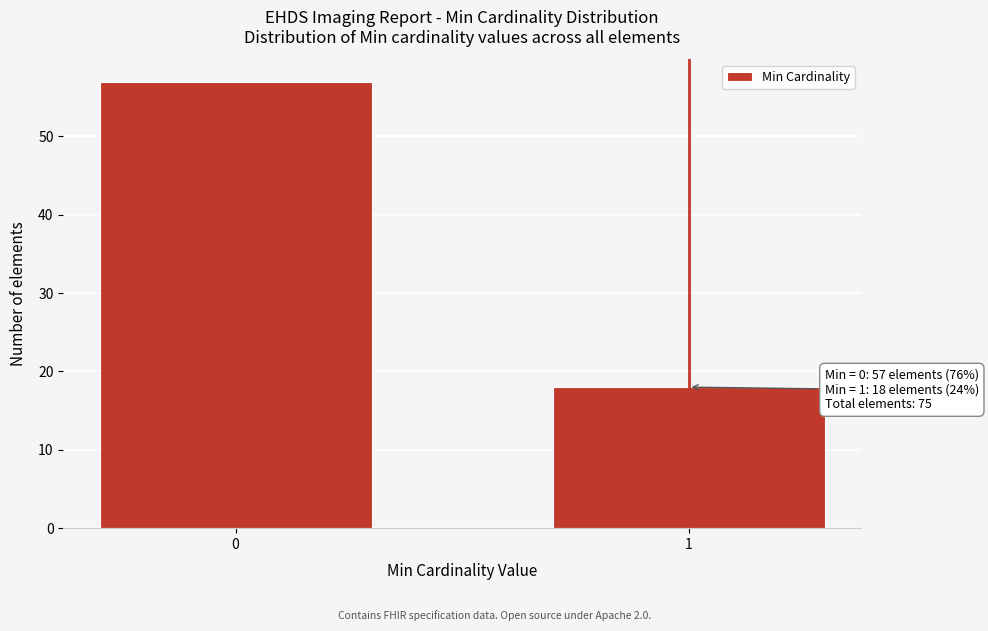

Reading left to right, transcribe all the data shown in this chart.

0=57	1=18